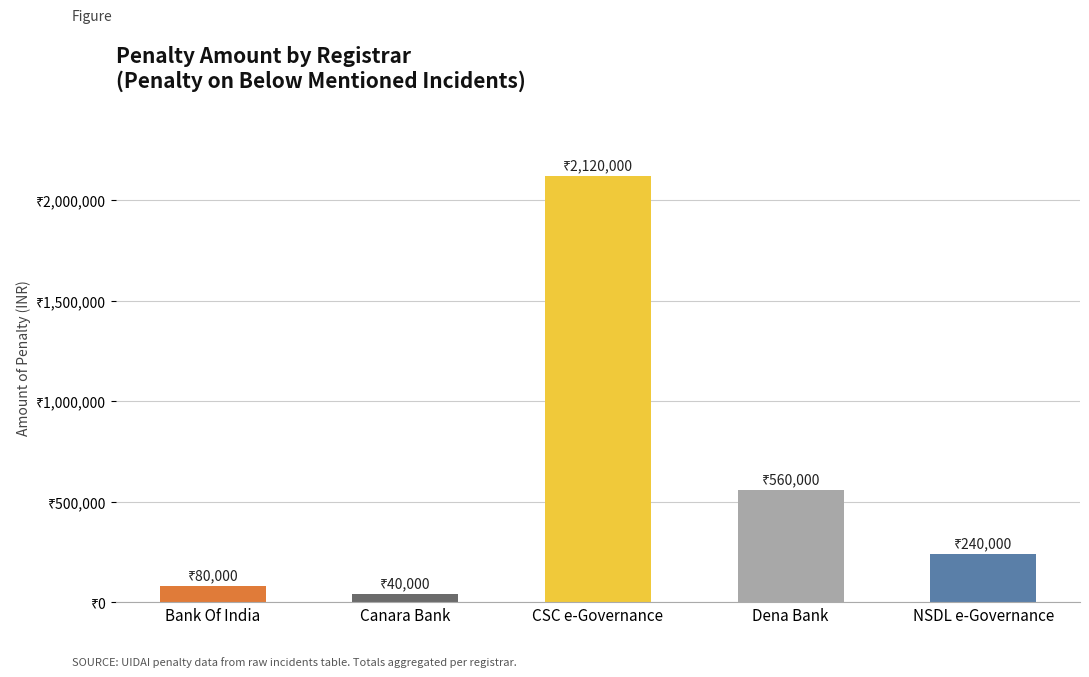

Rank the categories by value from highest to lowest.

CSC e-Governance, Dena Bank, NSDL e-Governance, Bank Of India, Canara Bank